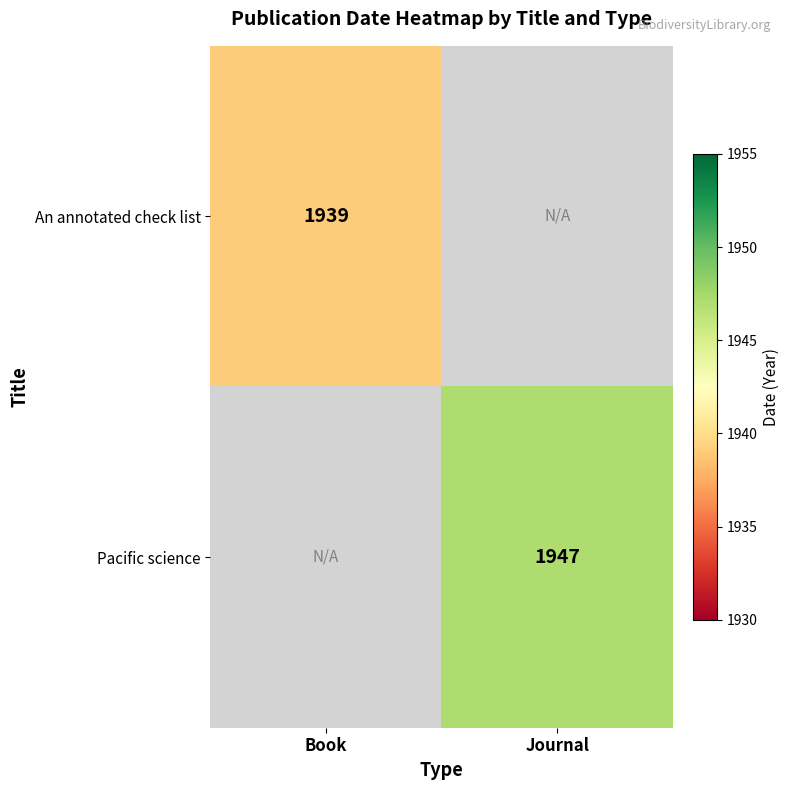

Is it true that An annotated check list equals 854 at Book?

False